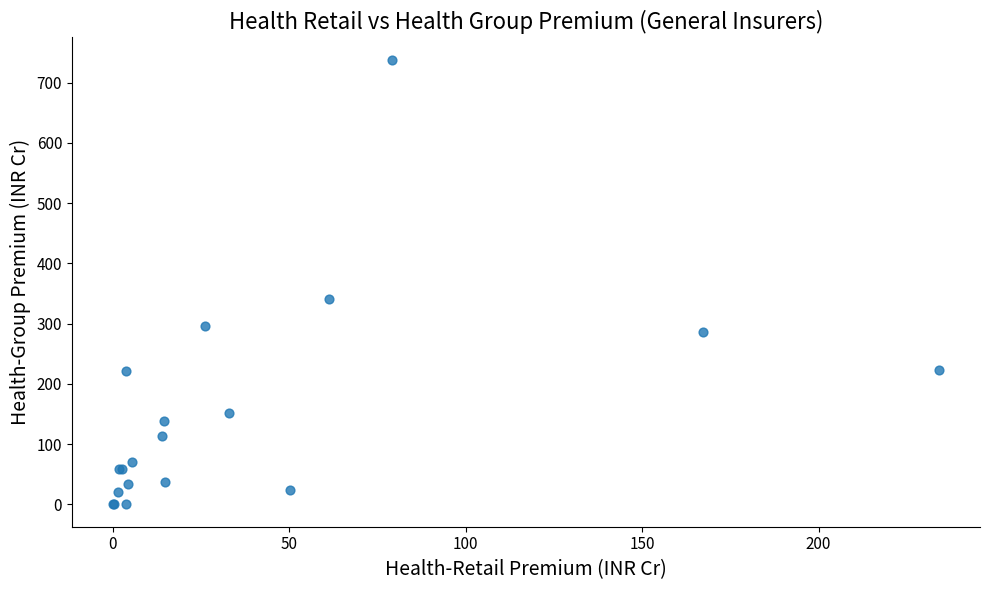

What Y value in the scatter plot is closest to 369?

341.4